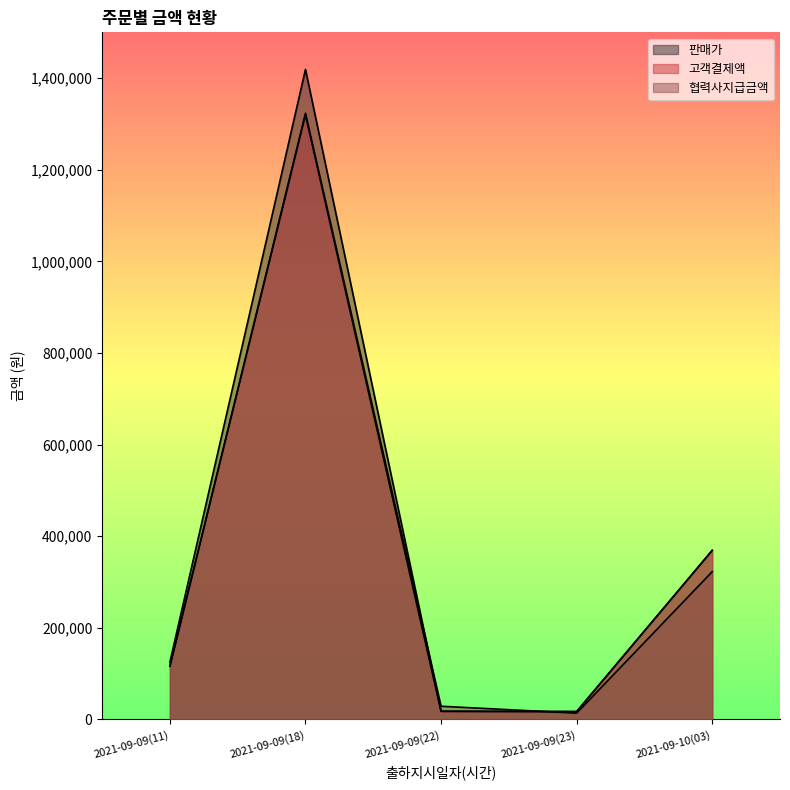

How many lines are shown in the chart?

3